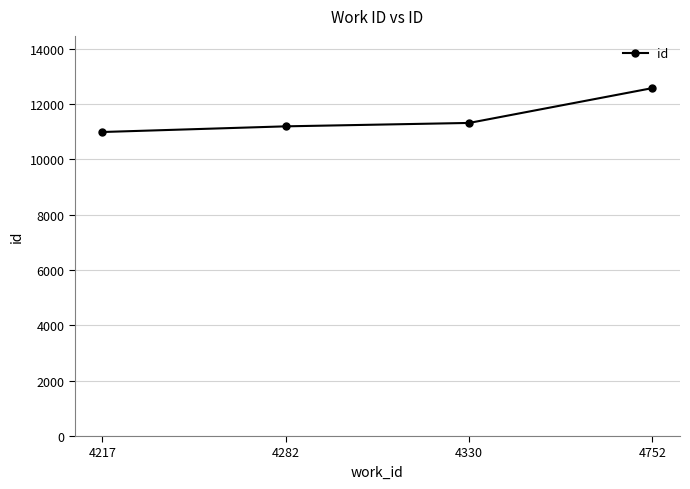

Read the value at 4752, to the nearest 100.

12600